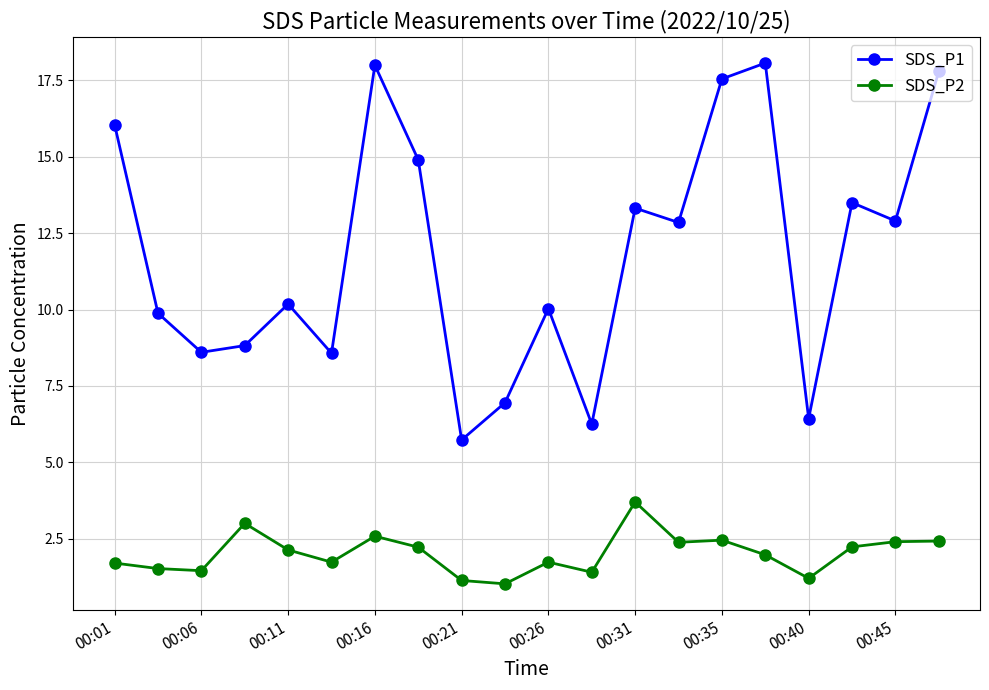

True or false: SDS_P1 and SDS_P2 cross at least once.

False